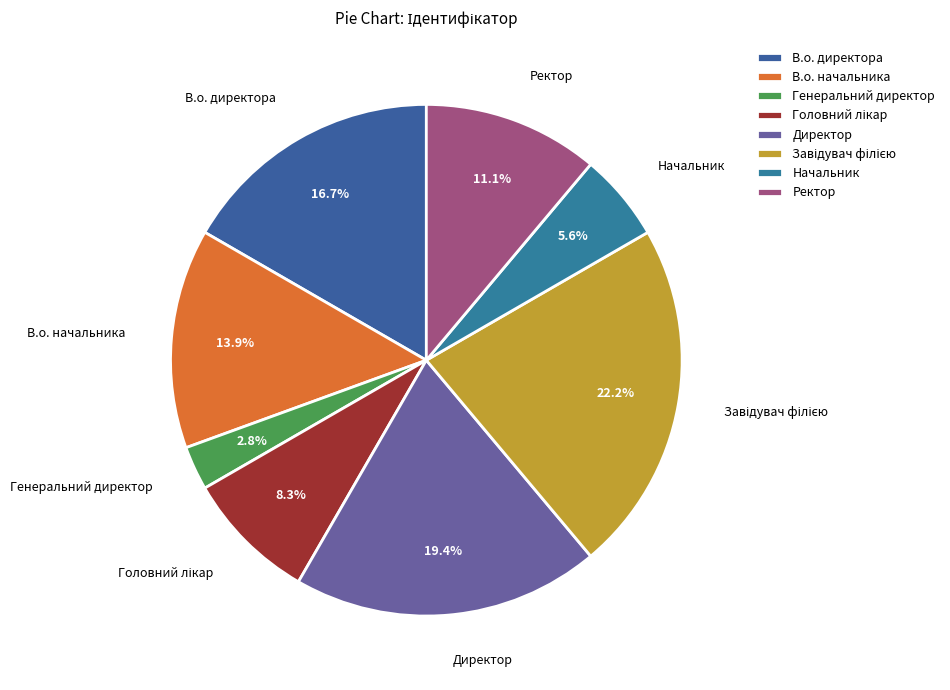

Do Генеральний директор and В.о. директора together represent more than half of the pie?

No